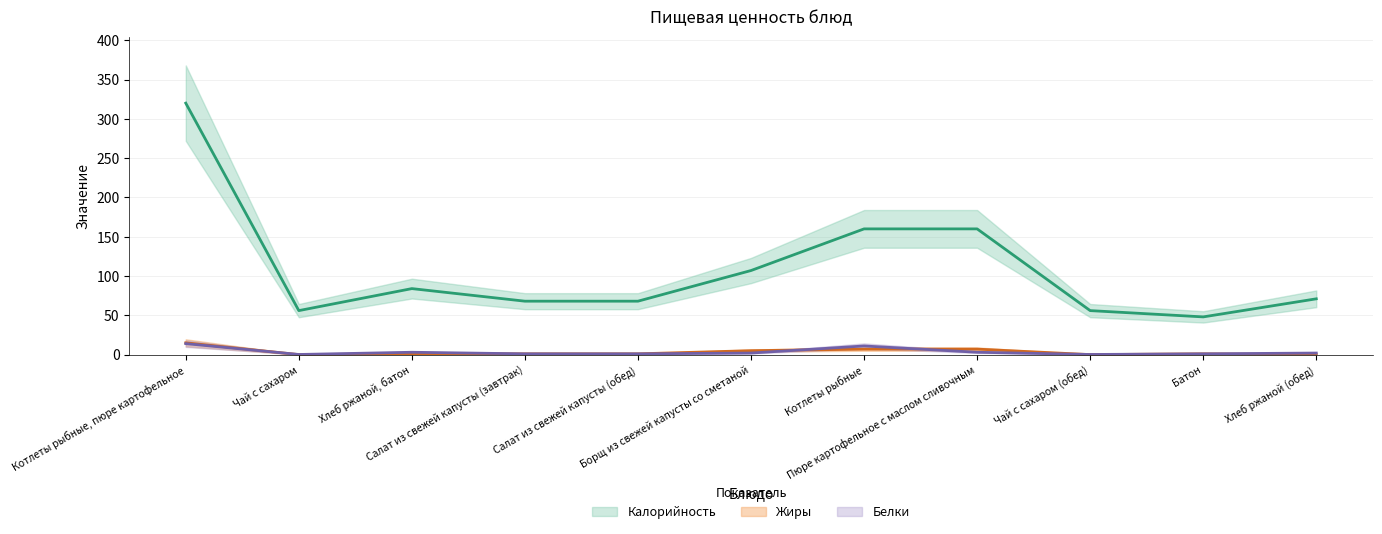

Which series has the largest total across all categories?

Калорийность